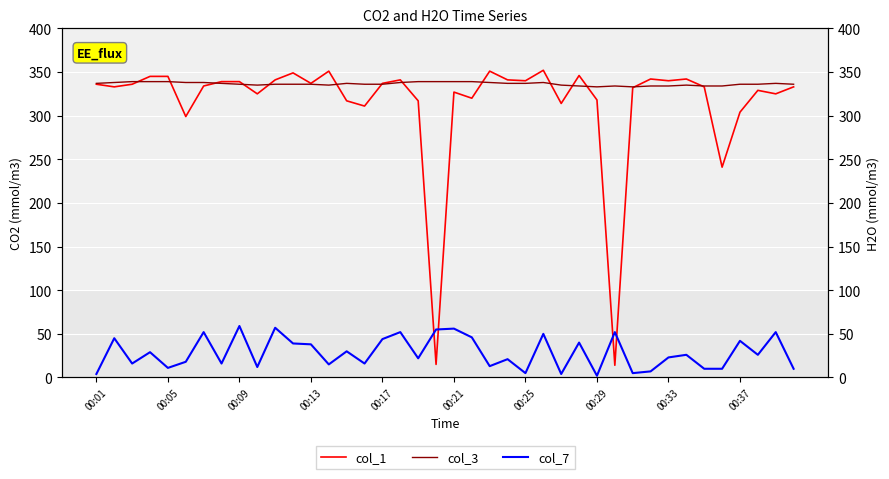

The value of col_1 at 00:05 is 591. True or false?

False